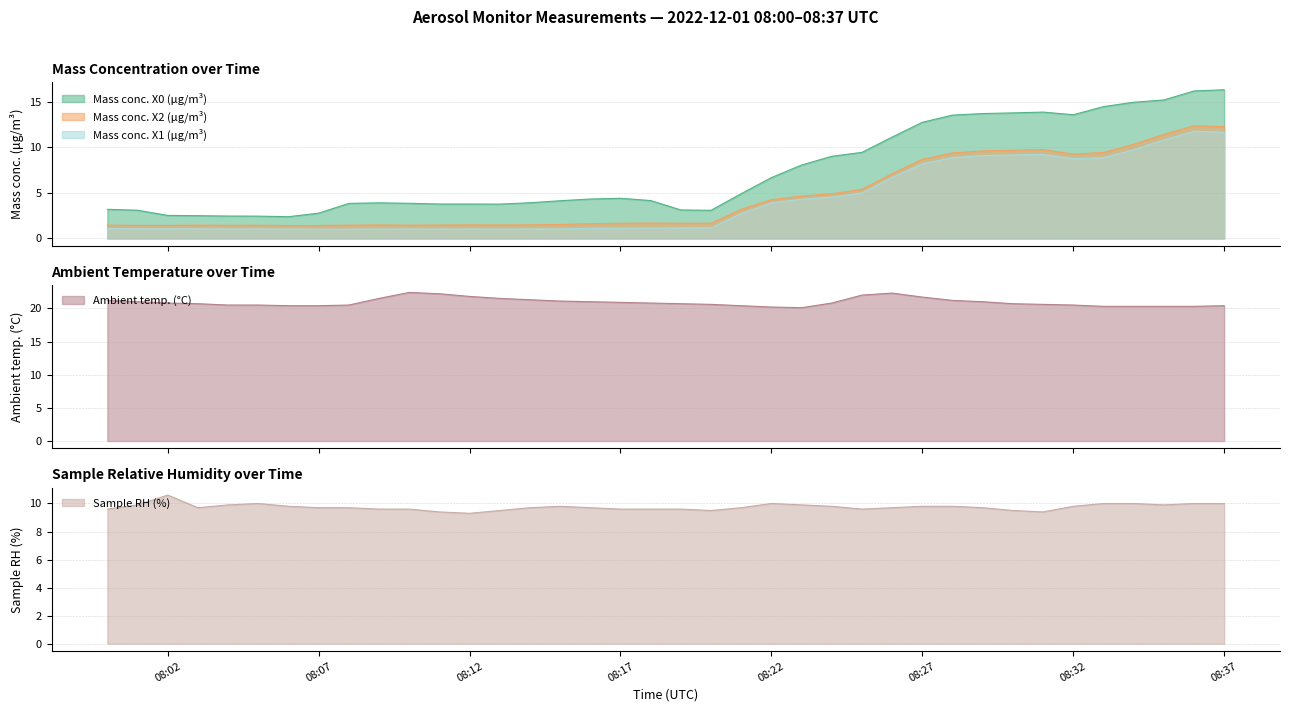

True or false: Mass conc. X2 (μg/m³) has a value of 1.4 at 2022-12-01 08:10:00.

True